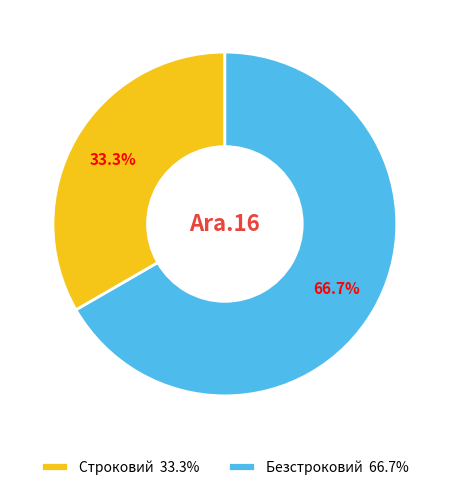

Which category has the smallest portion of the pie?

Строковий